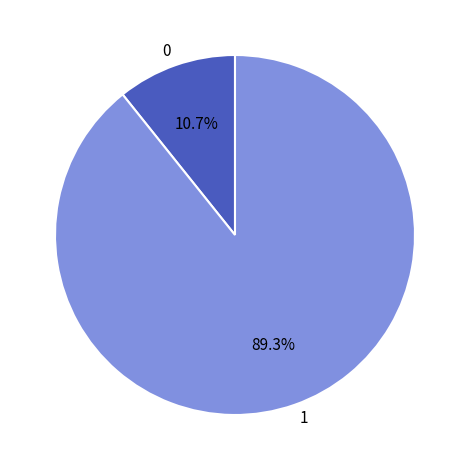

What is the largest slice in the pie chart?

1